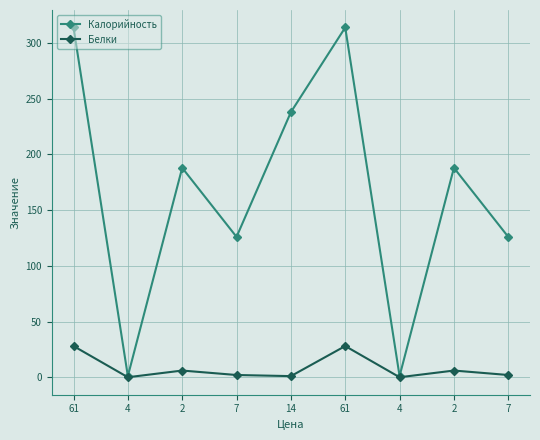

What is the difference between the maximum and second lowest values in the Калорийность series?

313